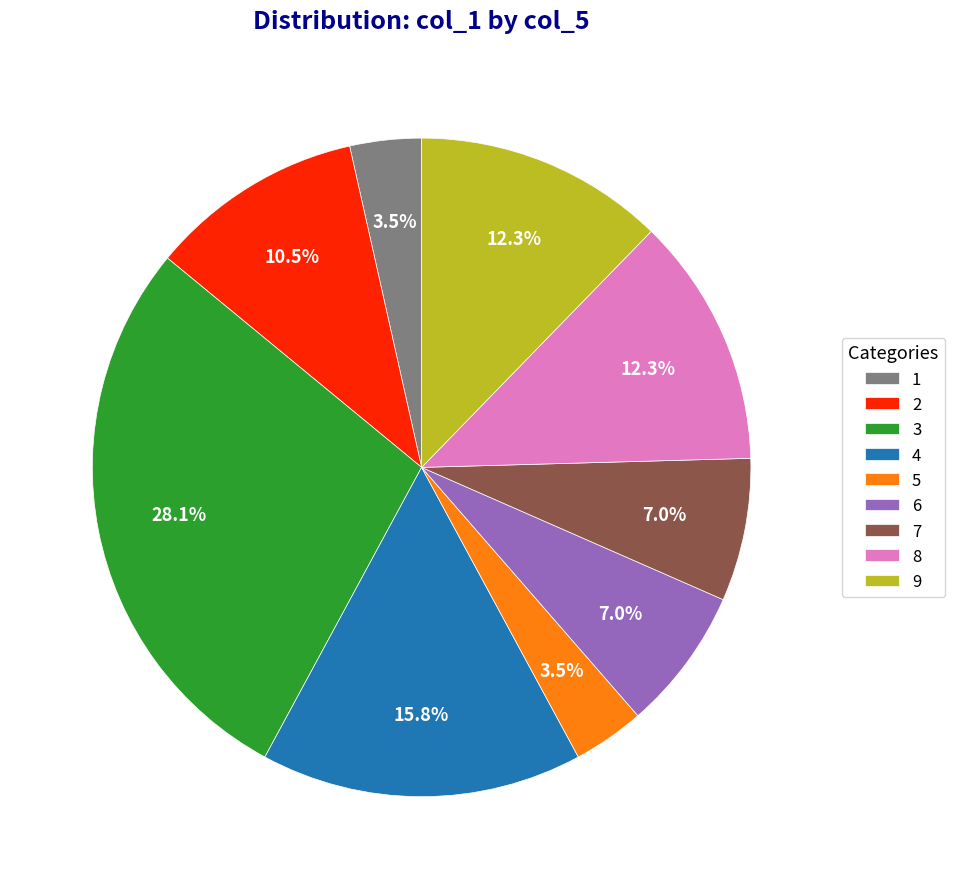

Approximately how many times larger is the value at 9 compared to 8?

1.0